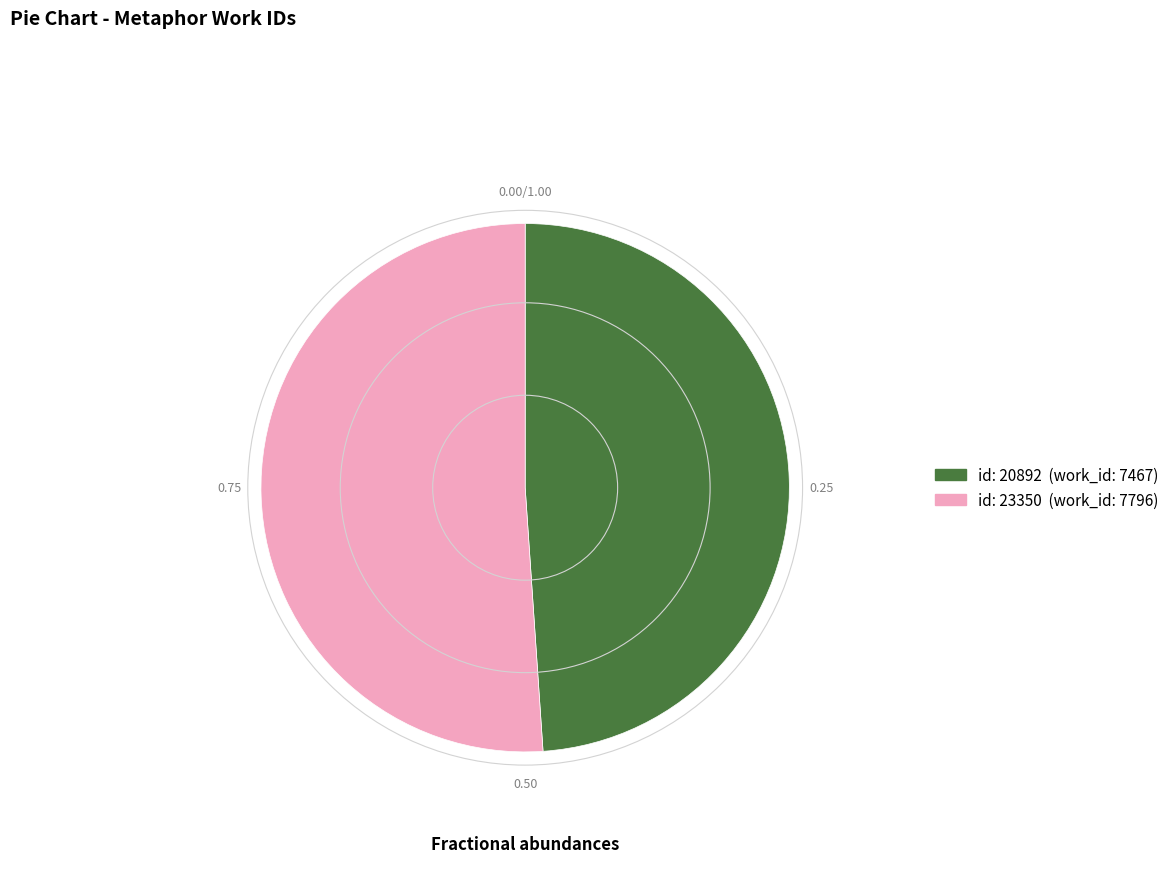

Is there any slice that represents more than half of the pie?

Yes